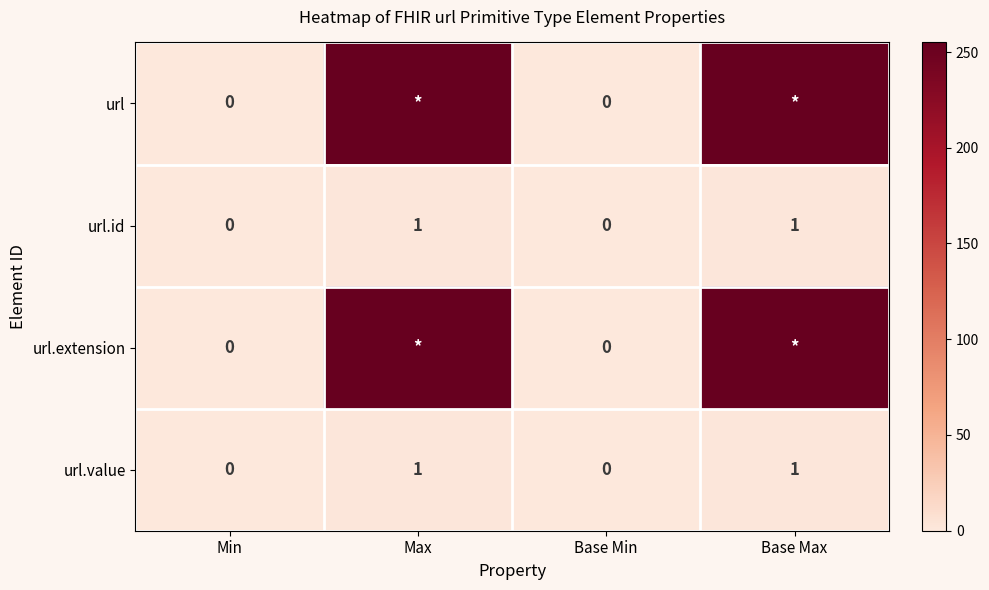

The value of url.id at Base Min is 0. True or false?

True